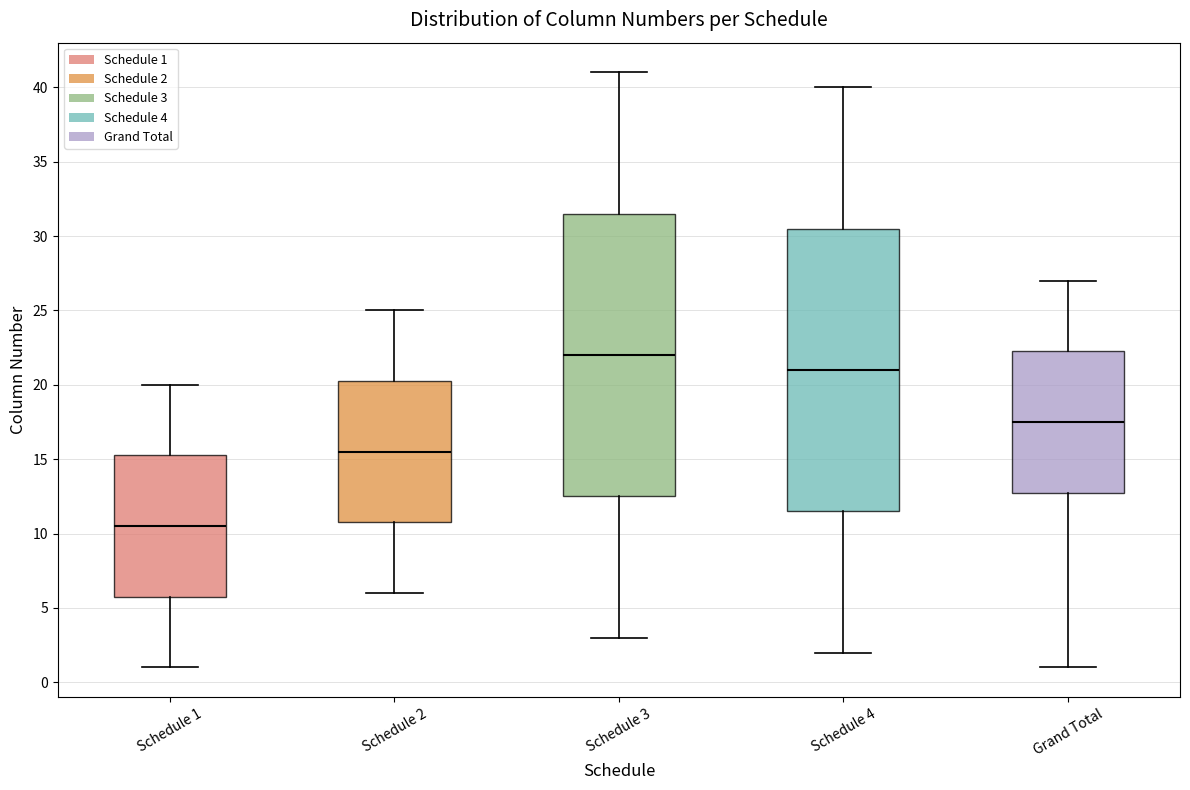

Where is the lower edge of the box for Schedule 1 on the y-axis? The values are not printed on the chart, so give them approximately, as read against the axis.

6.0